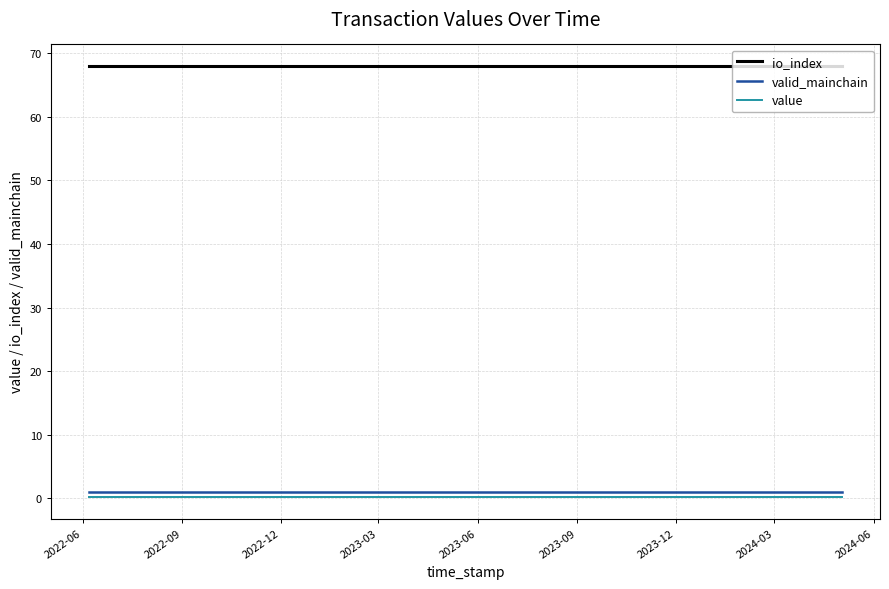

List the series in order of their peak value, highest first.

io_index, valid_mainchain, value